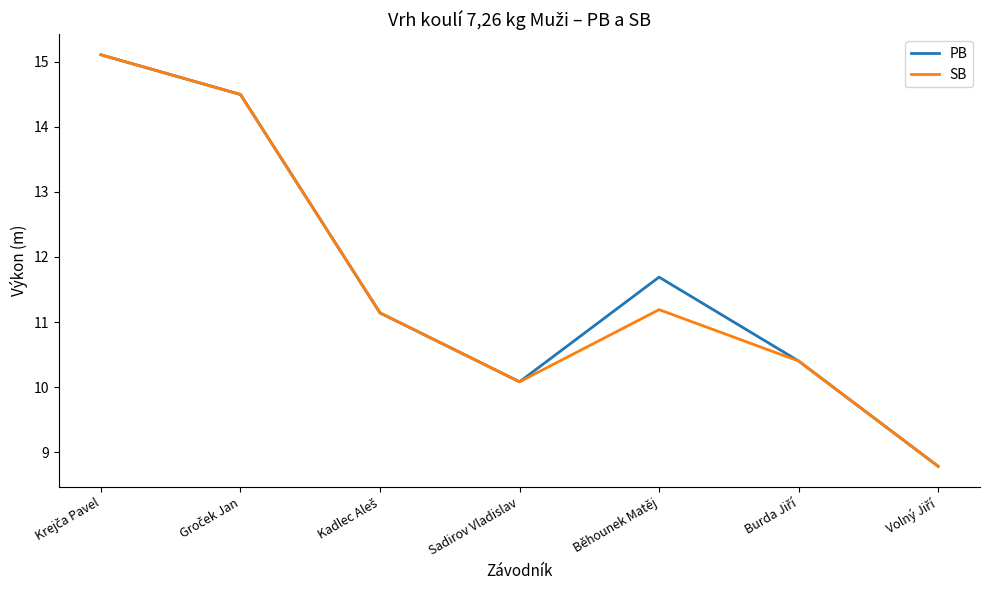

What is the lowest value of the SB series?

8.8